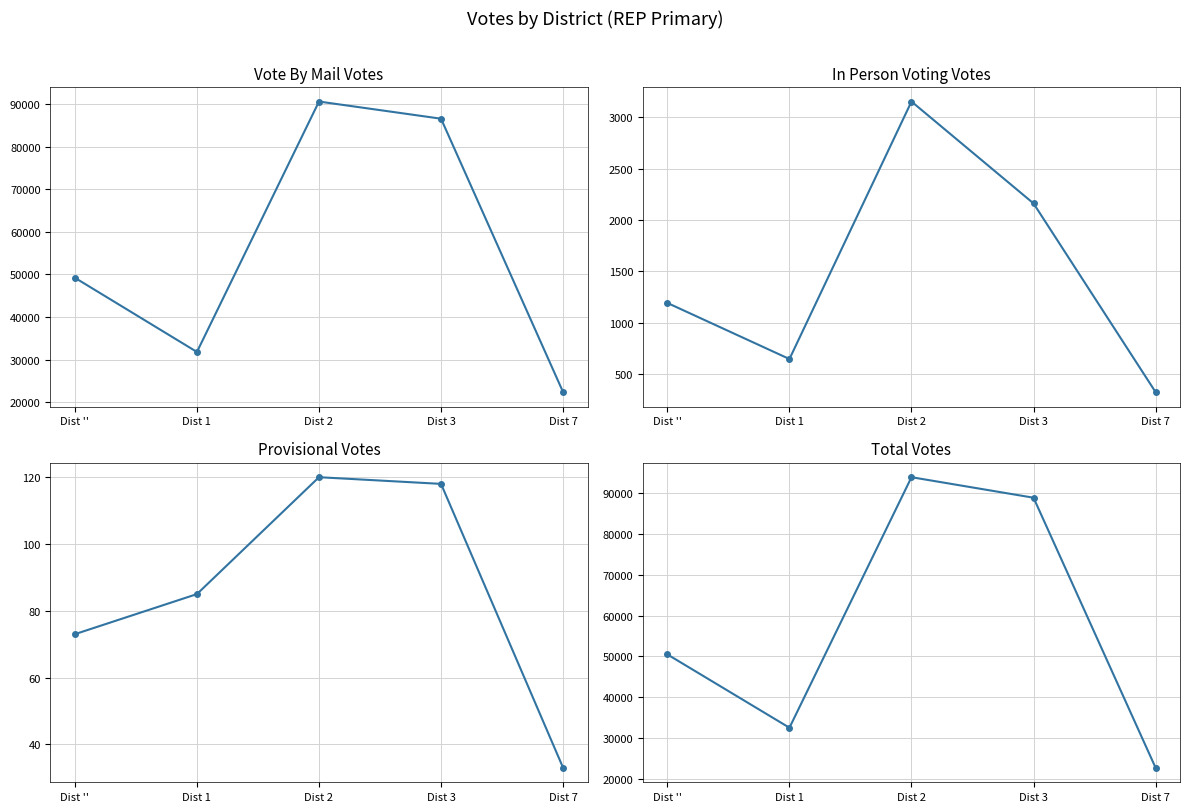

How many data points in In Person Voting Votes are less than 1193?

2